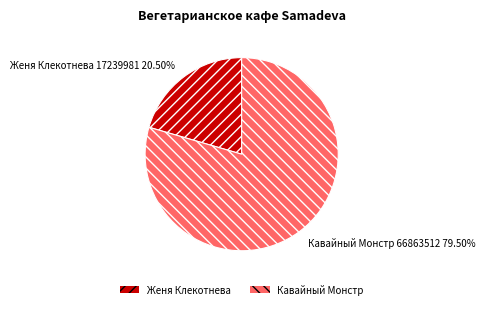

How many slices are in this pie chart?

2